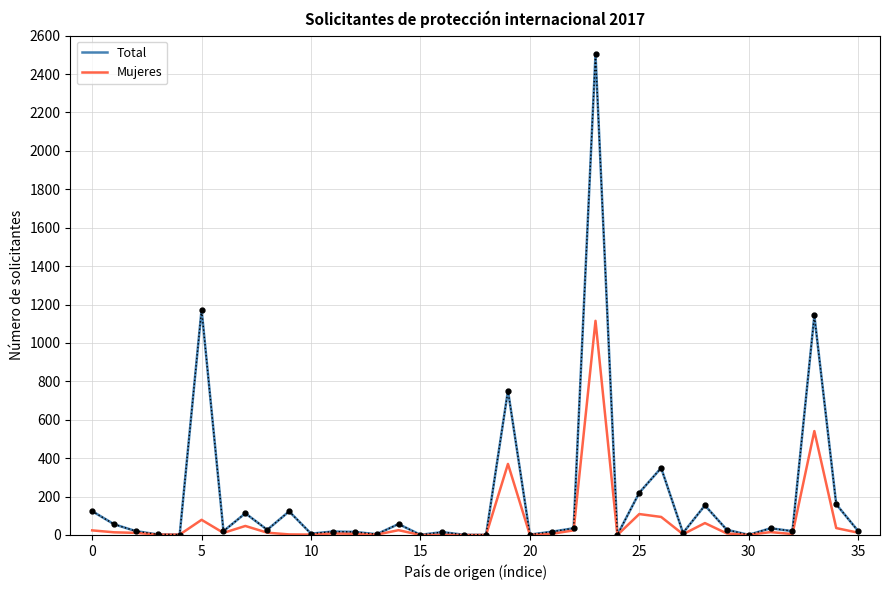

What is the maximum value shown in the chart?

2504